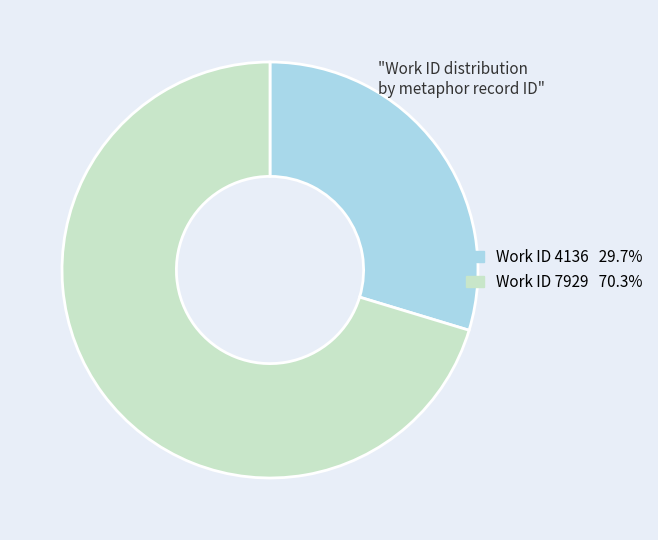

Does any single category account for the majority?

Yes